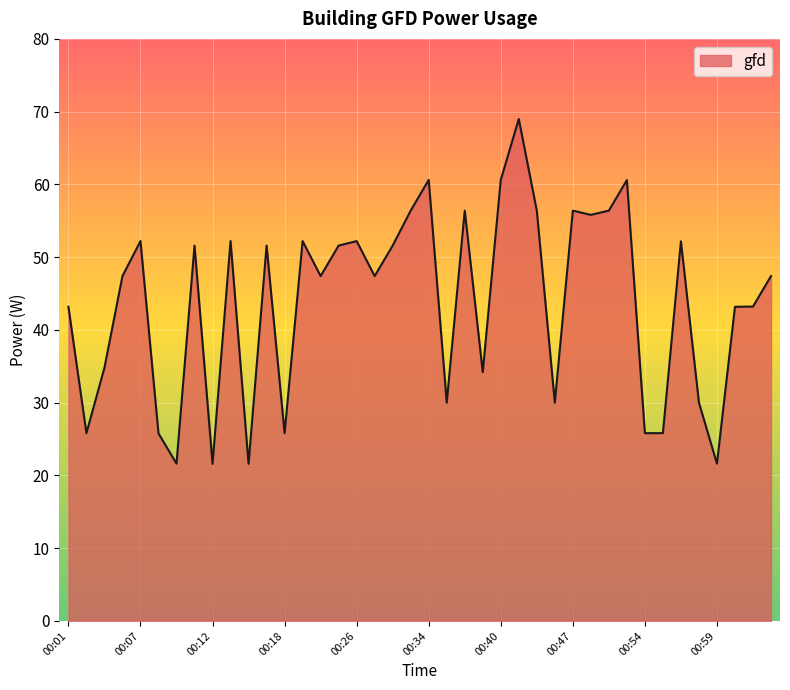

How many lines are shown in the chart?

1